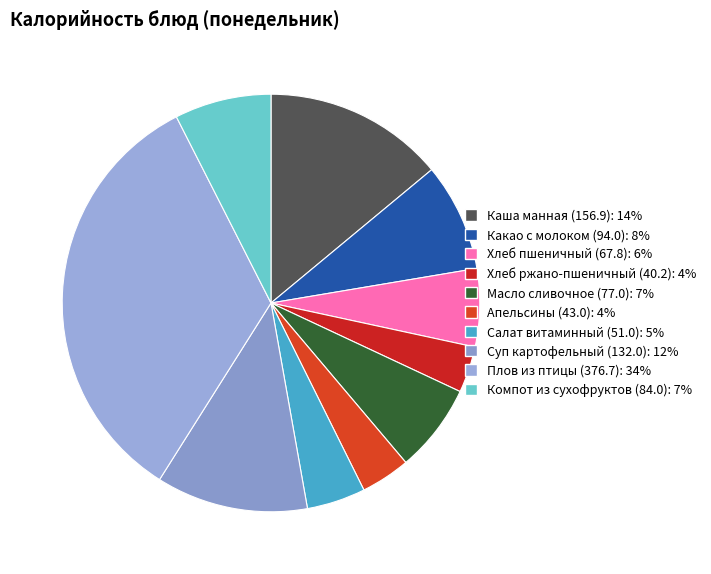

Is there a majority slice in this chart?

No